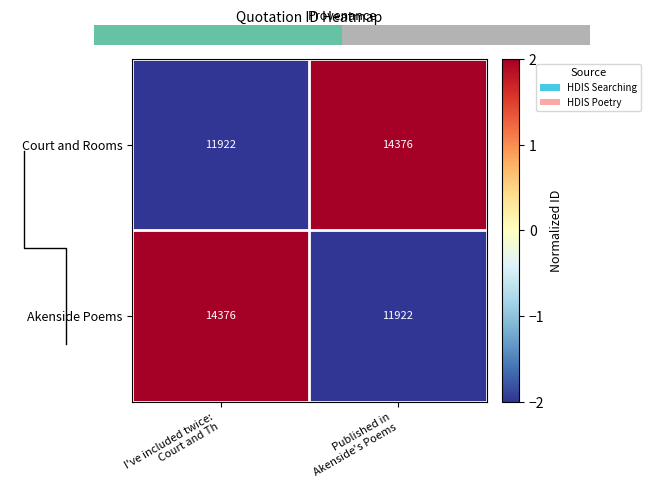

What is the difference between the maximum and minimum values in the Akenside Poems series?

2454